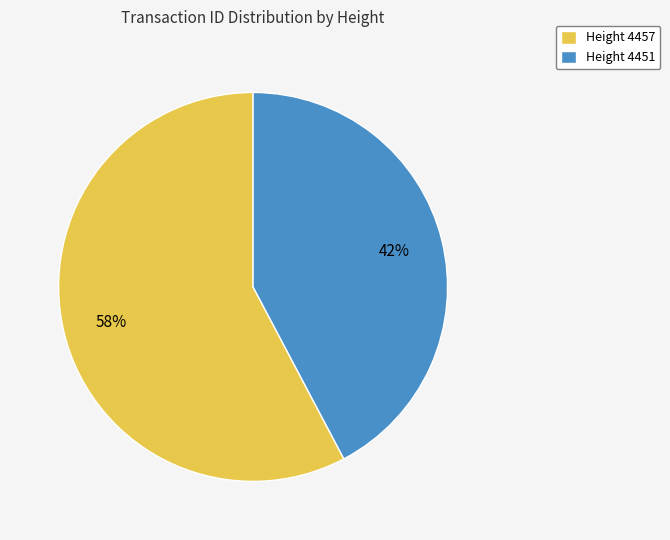

To the nearest percent, what is the average slice percentage?

50%